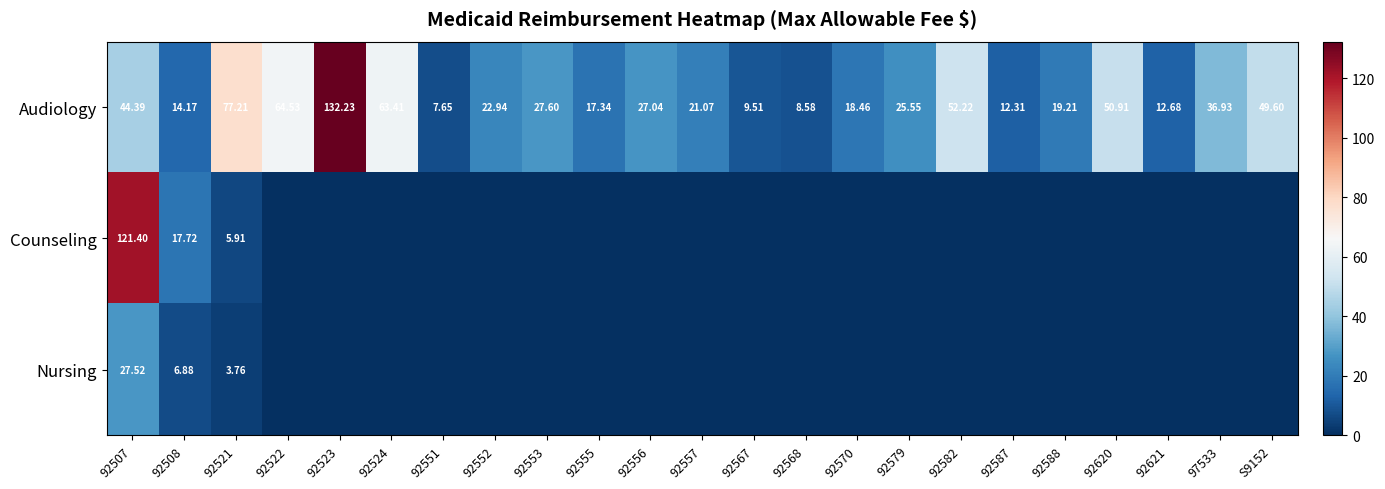

What is the difference between the highest and lowest values at 92508?

10.8